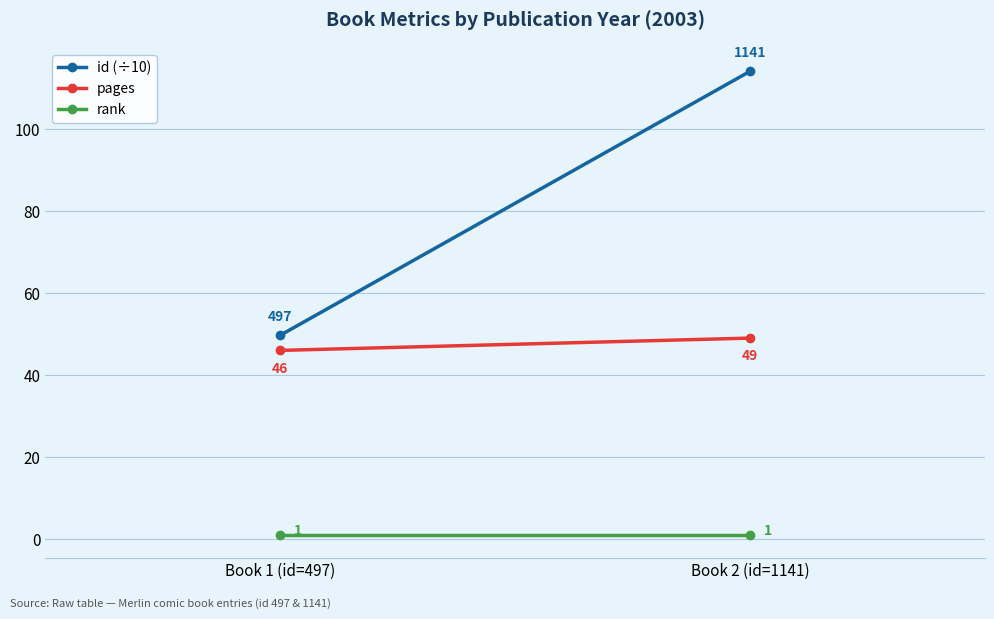

How many categories are shown in the chart?

2